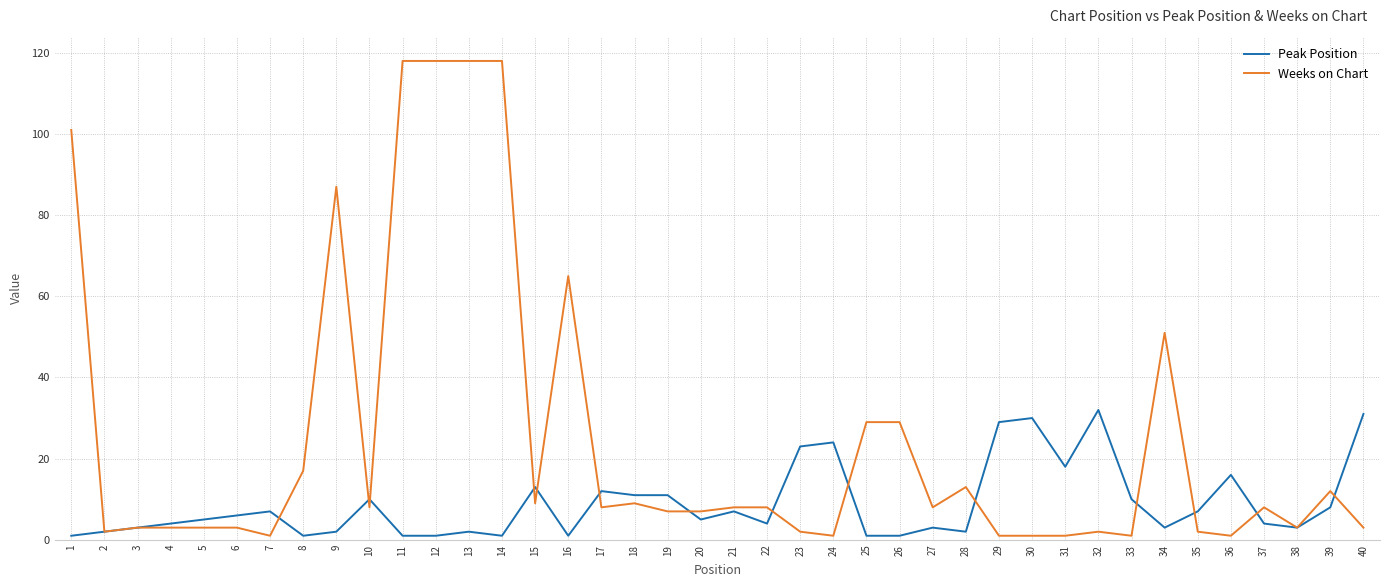

The Weeks on Chart series shows 7 at 19. True or false?

True